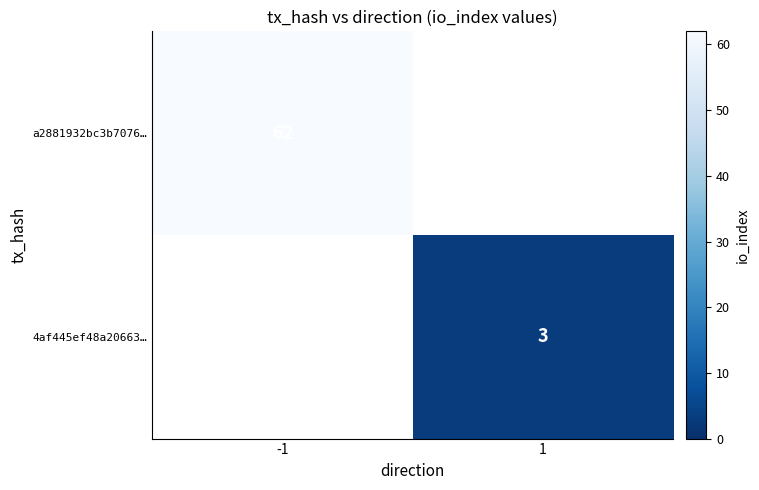

Is it true that a2881932bc3b7076… equals 103 at -1?

False